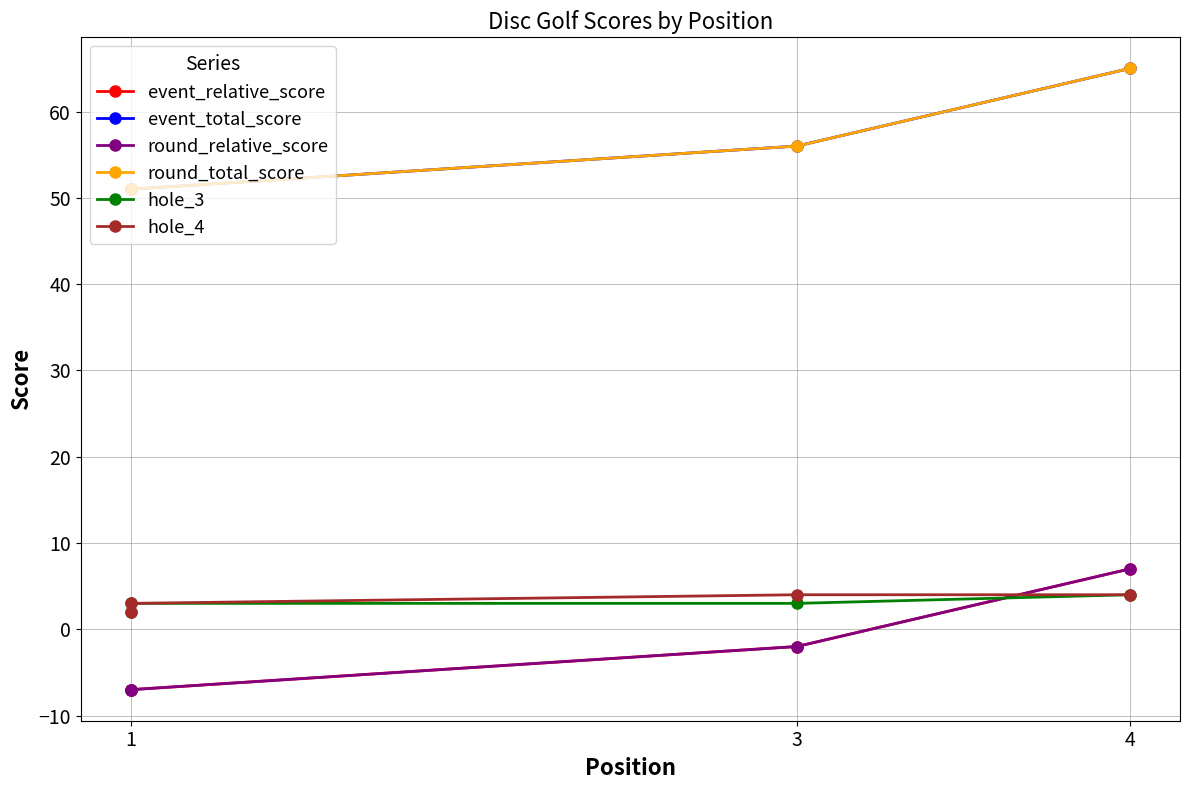

At how many categories does at least one series exceed 60?

1